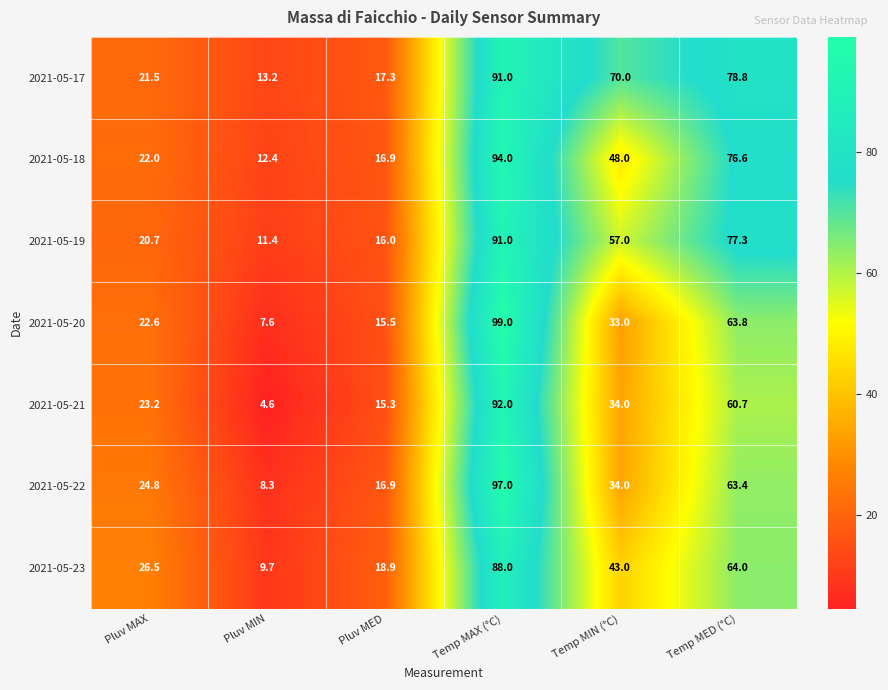

At which category does the chart reach its peak across all series?

Temp MAX (°C)